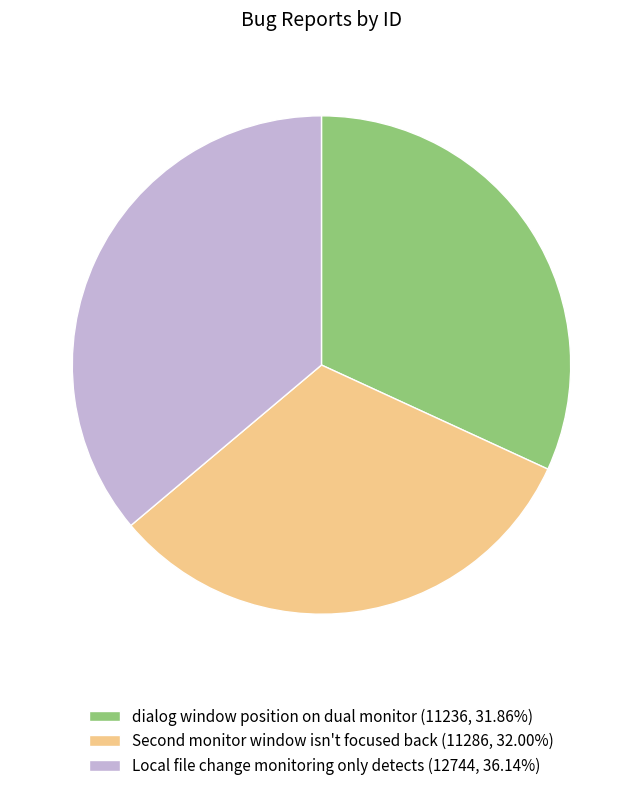

Is there a majority slice in this chart?

No